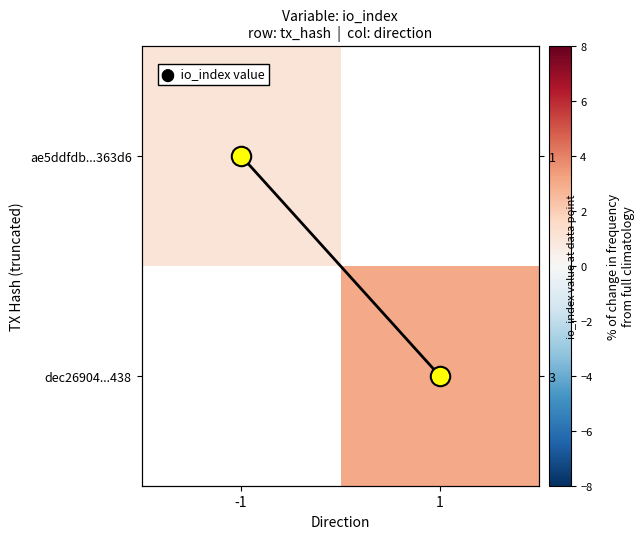

What is the minimum value for ae5ddfdb...363d6?

1.0